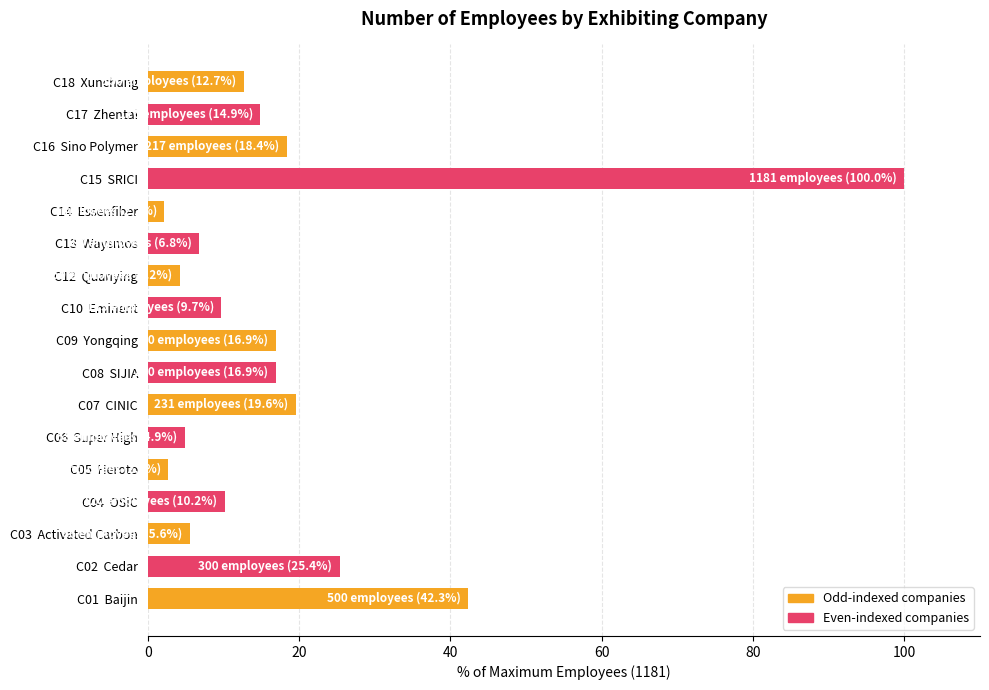

What is the difference between the maximum and minimum values?

97.8